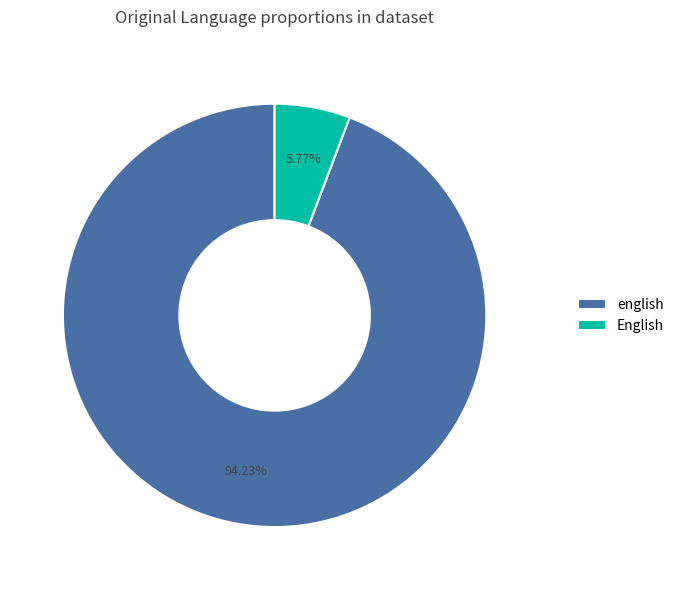

Which has a higher value, english or English?

english